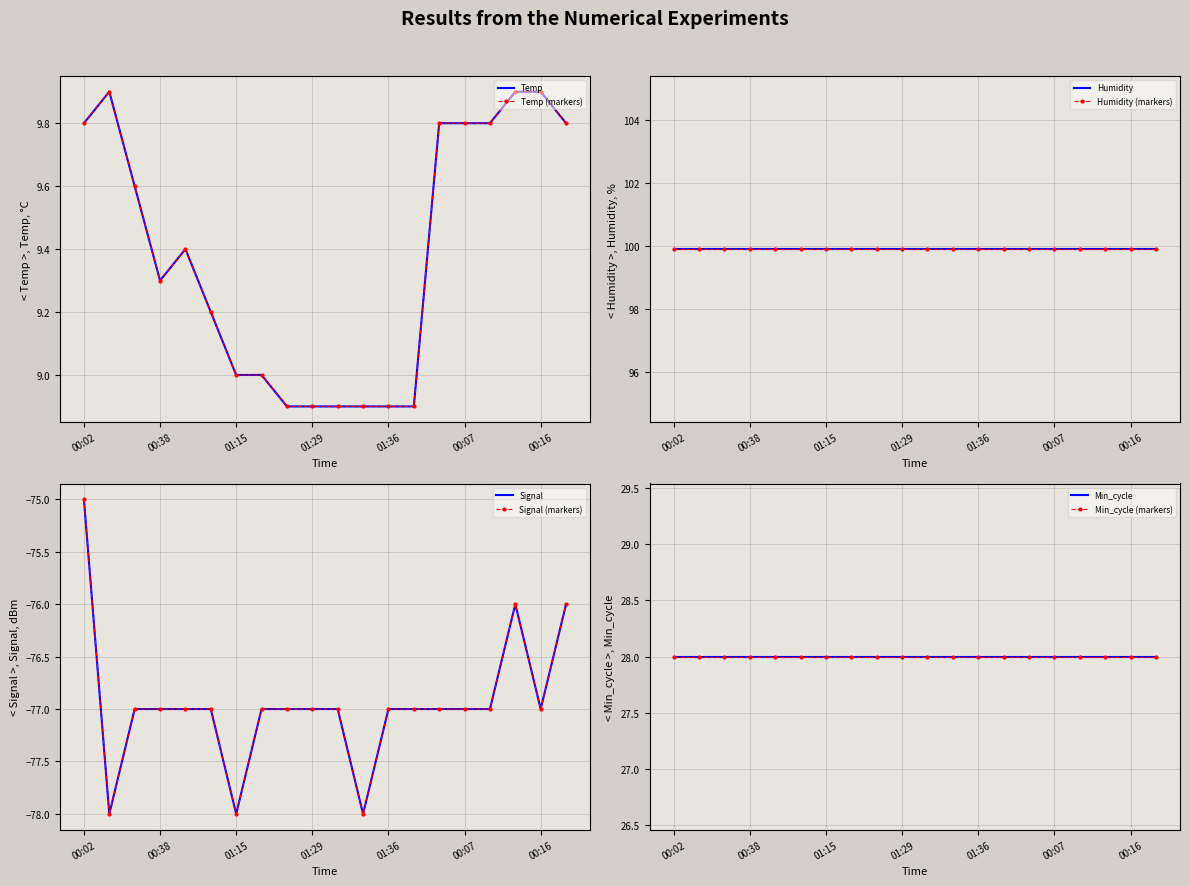

Is it true that Signal equals -128.1 at 00:50?

False